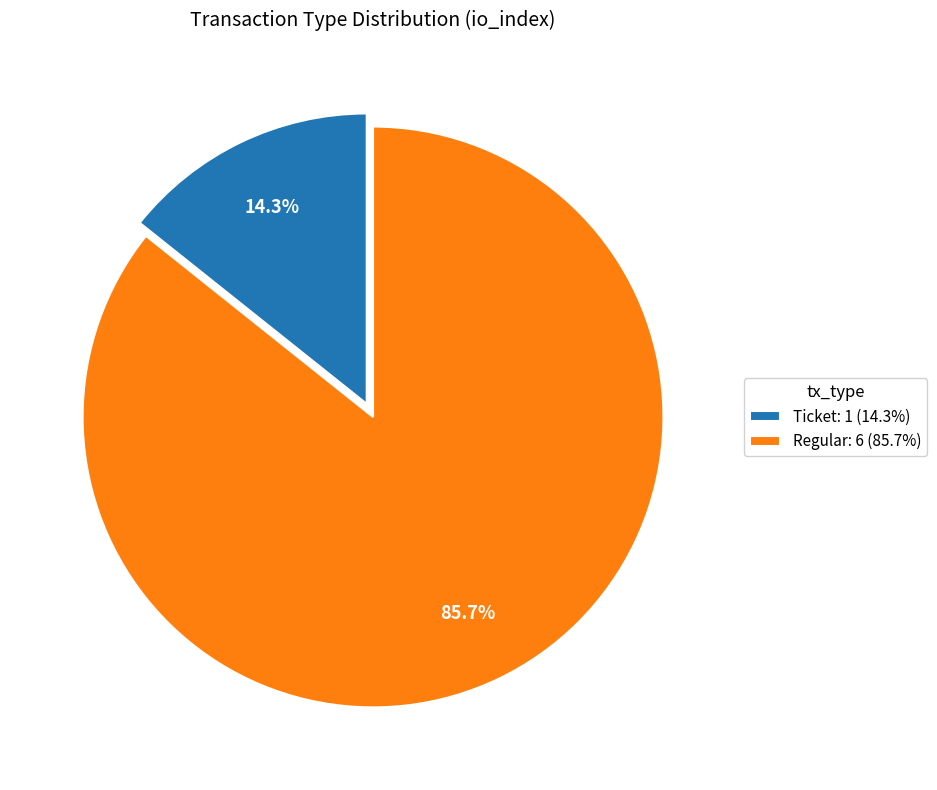

True or false: Ticket accounts for 1% of the total.

False